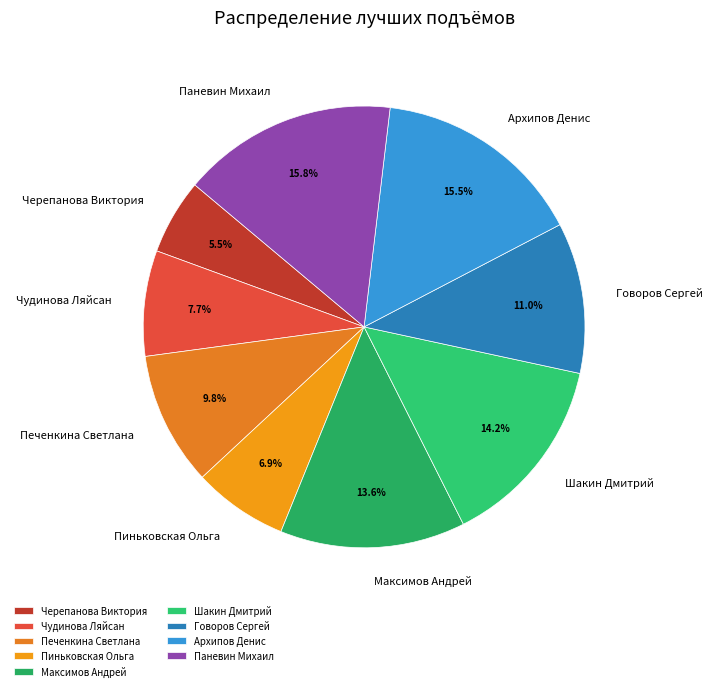

To the nearest percent, what is the difference between the largest and smallest slice percentages?

10%